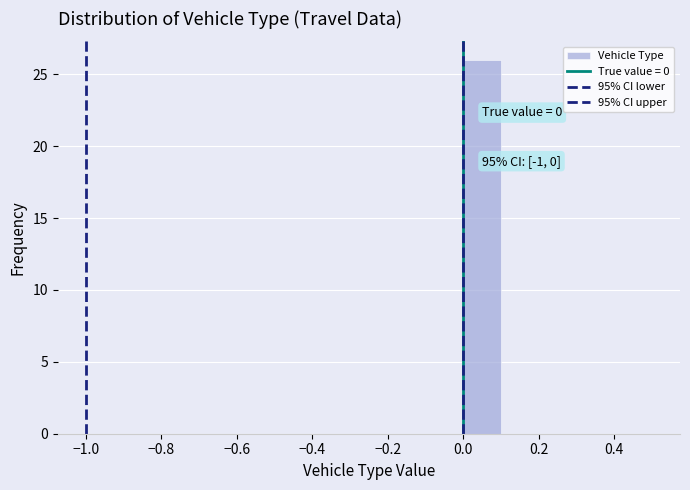

Over which range of the x-axis is the bar tallest?

0.0 to 0.1